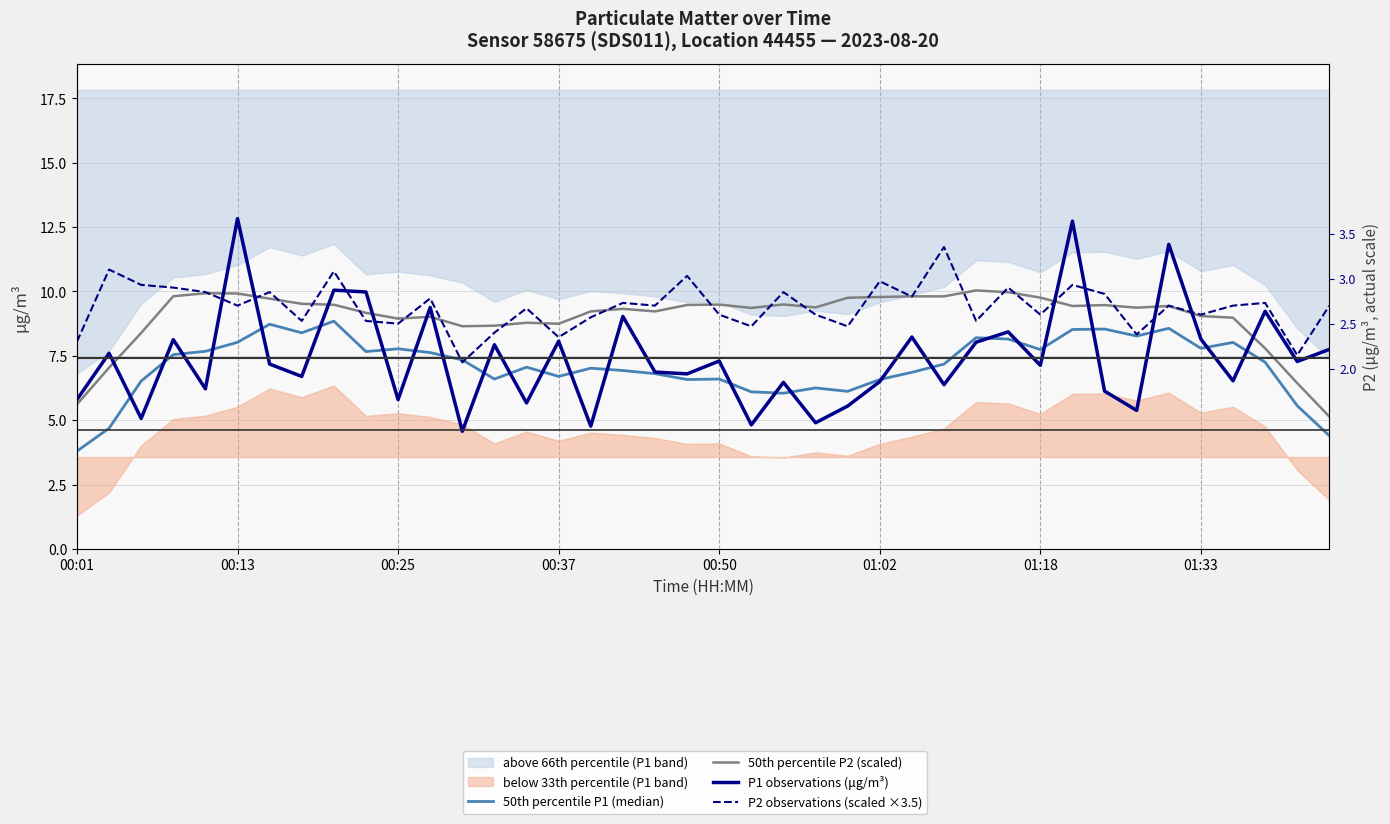

Does the chart have visible grid lines?

Yes